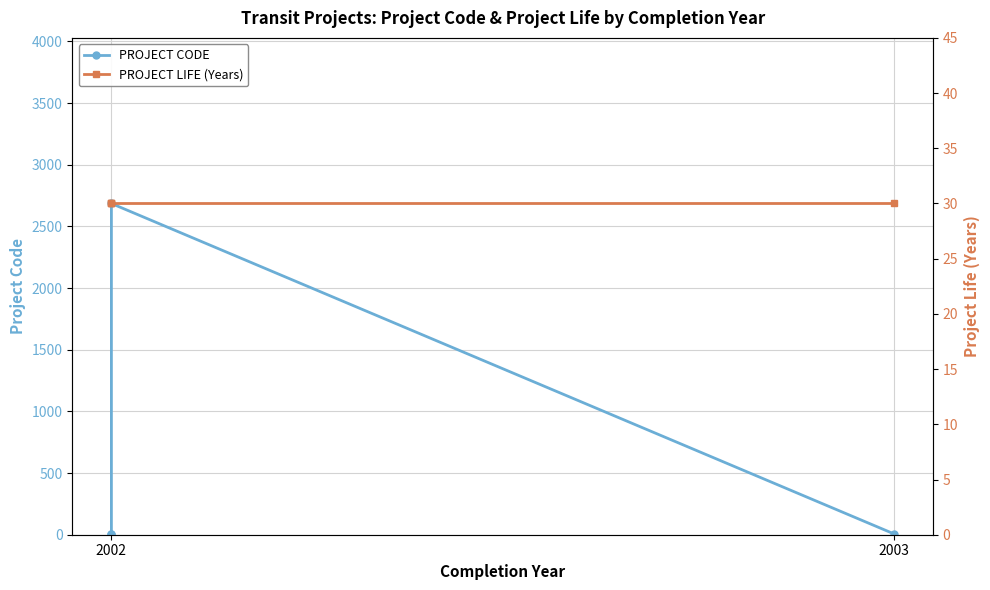

Where do PROJECT LIFE (Years) and PROJECT CODE first cross each other?

2002 and 2002